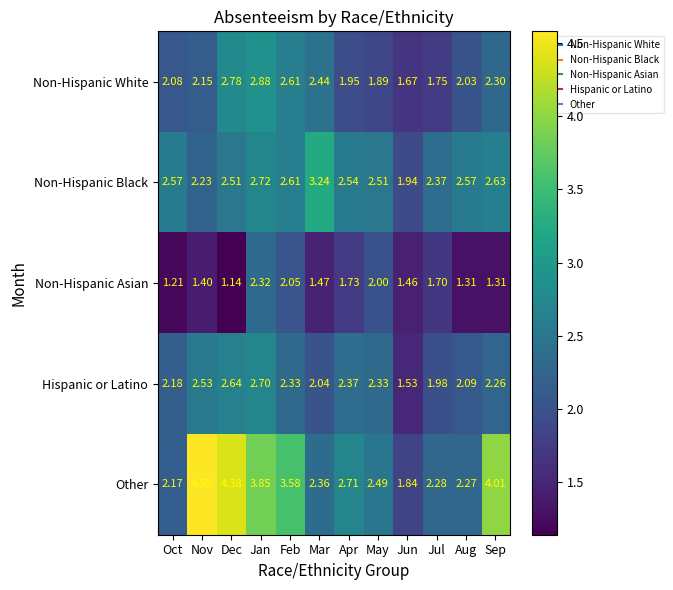

Which category has the lowest value across all series?

Dec